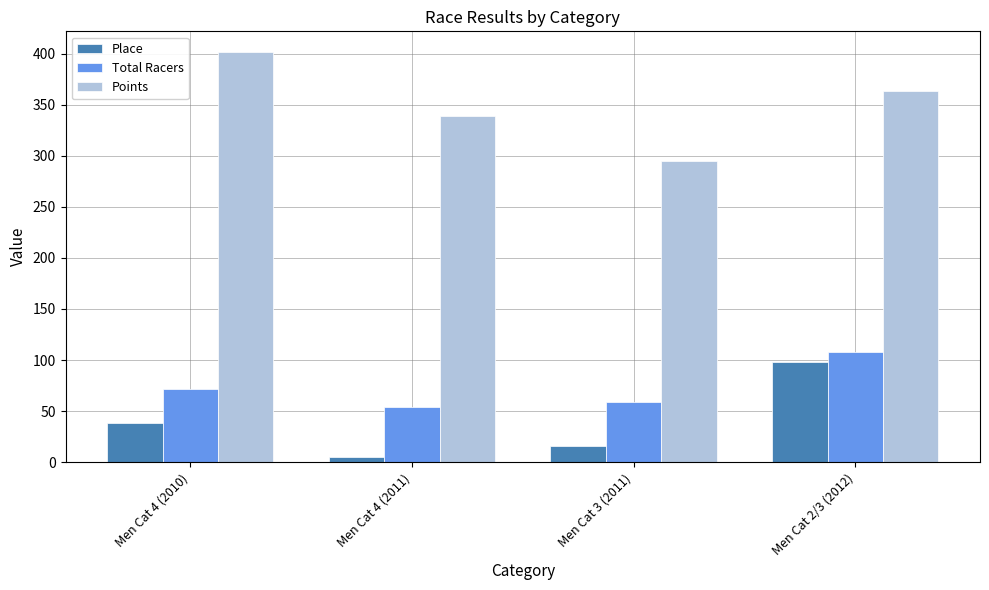

Which series changed the most between Men Cat 4 (2010) and Men Cat 4 (2011)?

Points